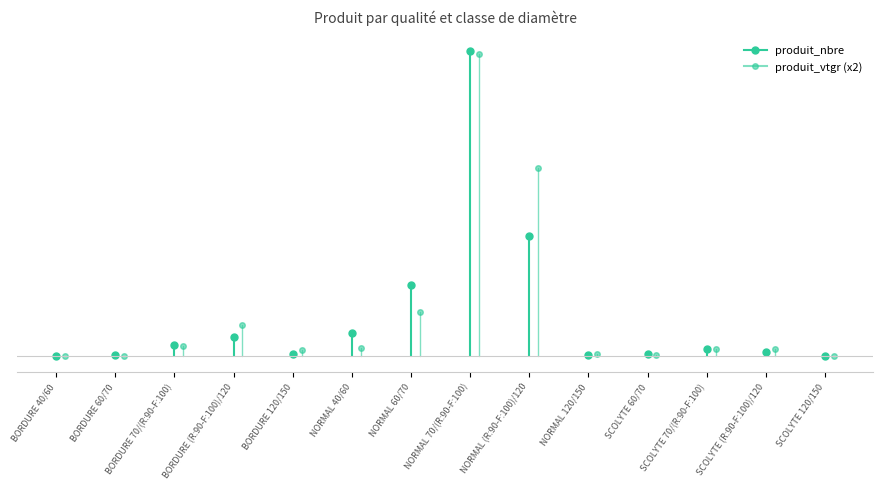

What is the label of the 4th point from the left?

BORDURE (R:90-F:100)/120